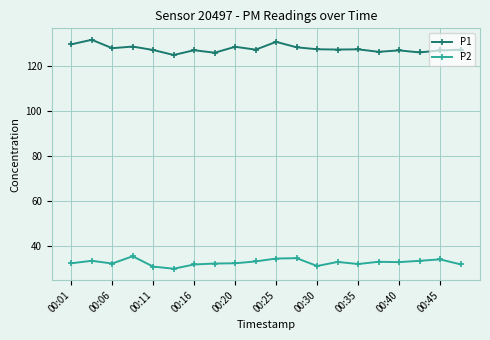

What is the value of the P1 point at the 19th from the left?

126.8